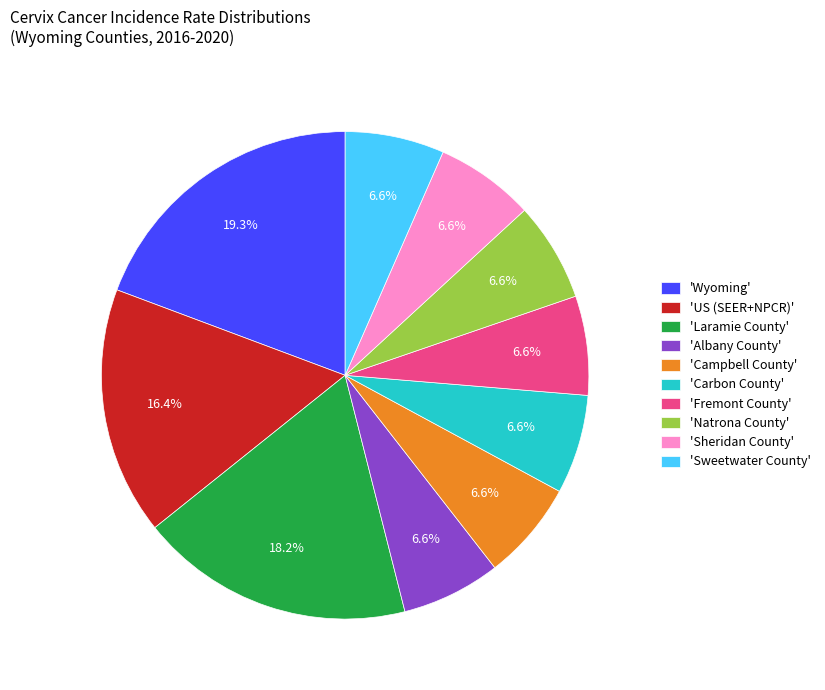

Which category has the biggest portion of the pie?

'Wyoming'